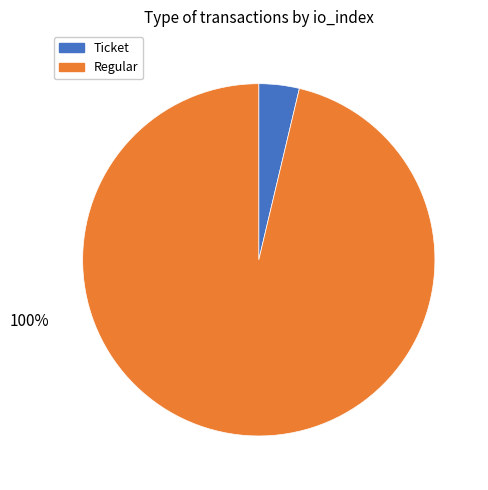

Which category has the biggest portion of the pie?

Regular